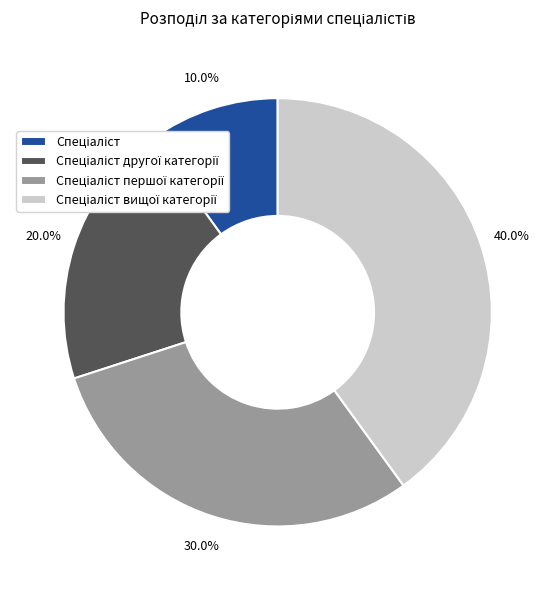

Is there a majority slice in this chart?

No